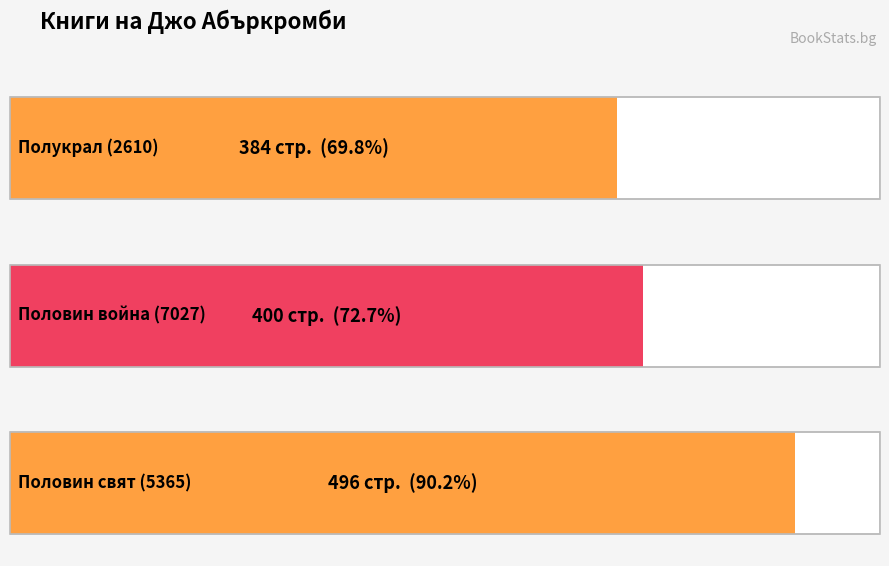

The value at Половин свят (5365) is 178. True or false?

False